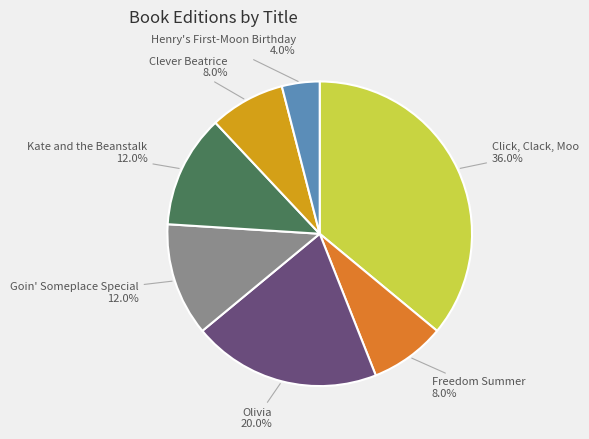

To the nearest percent, what portion does Kate and the Beanstalk represent?

12%